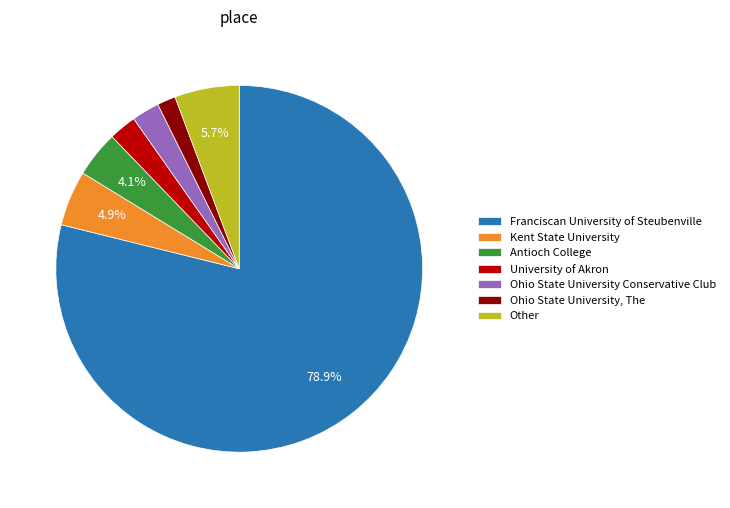

How many segments does this pie chart have?

7